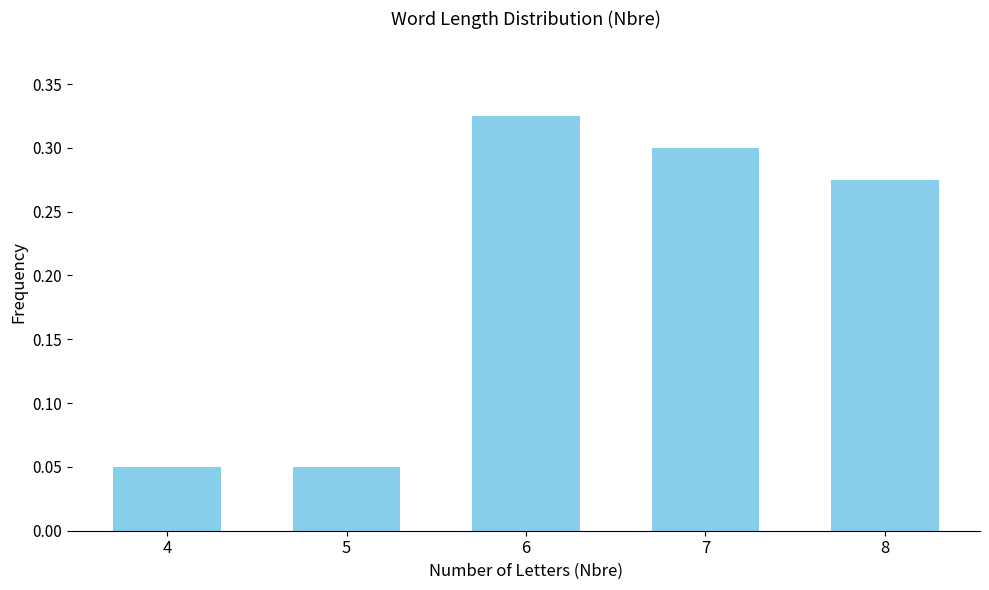

Which category has the highest value across all series?

6